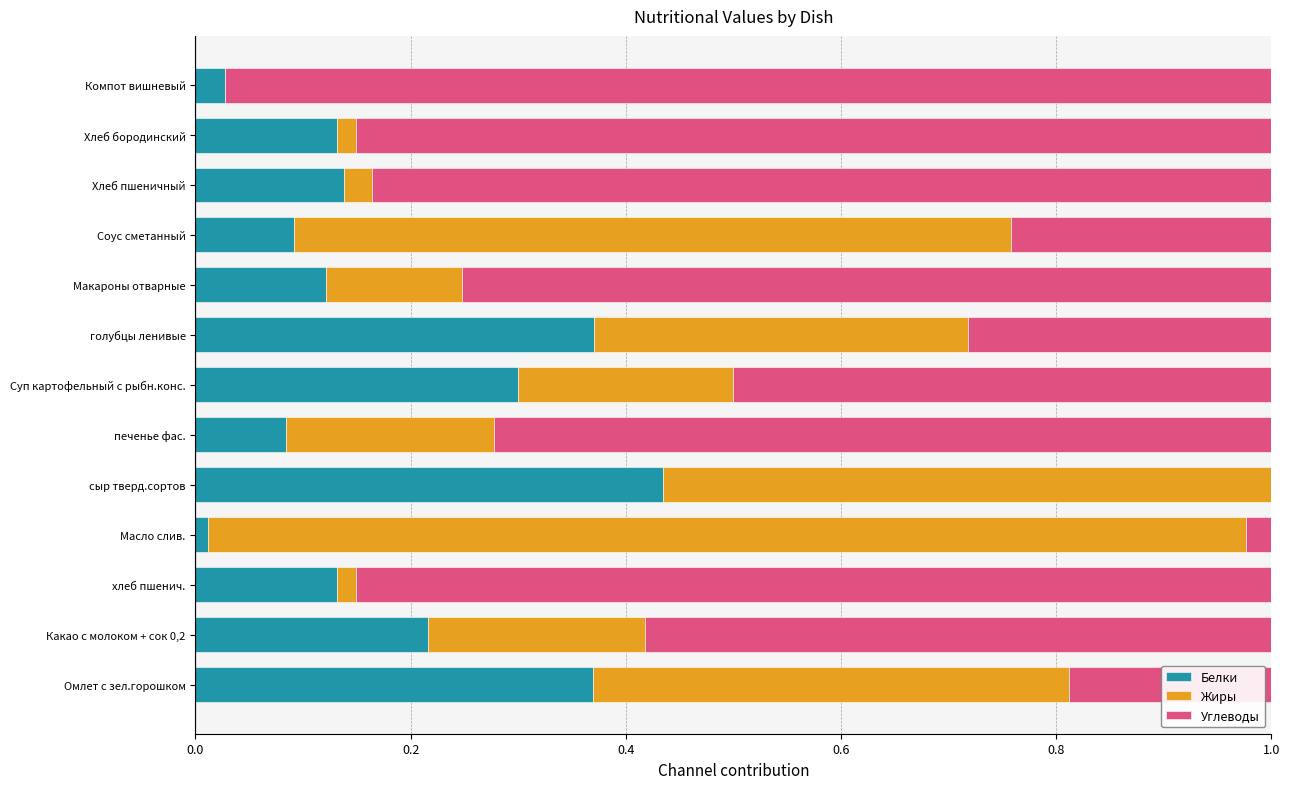

What is the sum of all Белки values?

2.4